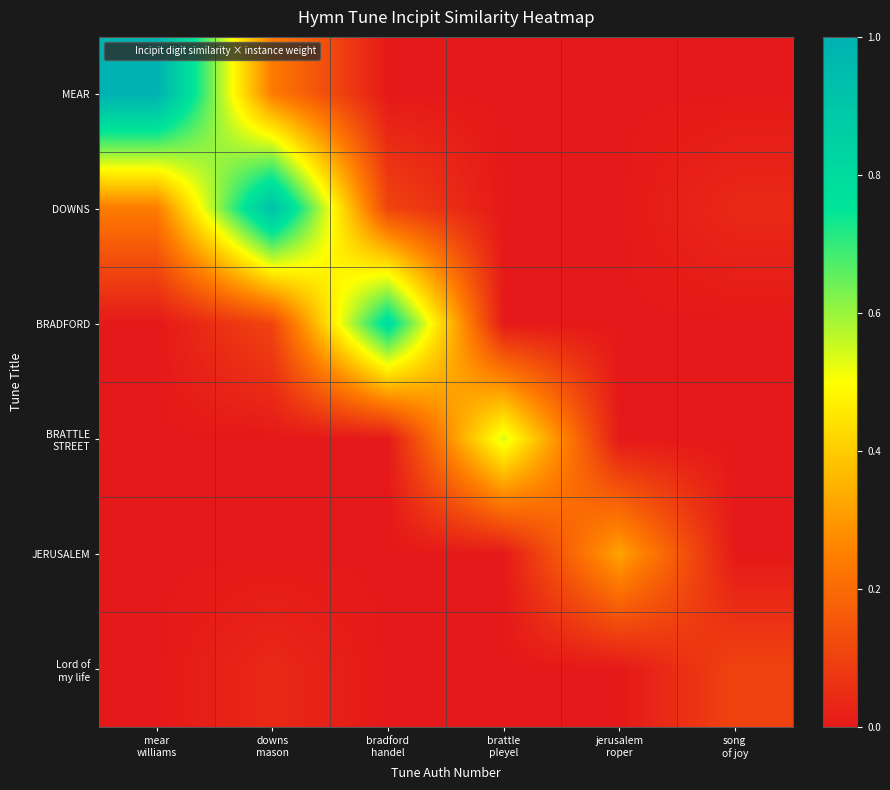

Which has a higher value, mear
williams or song
of joy?

mear
williams